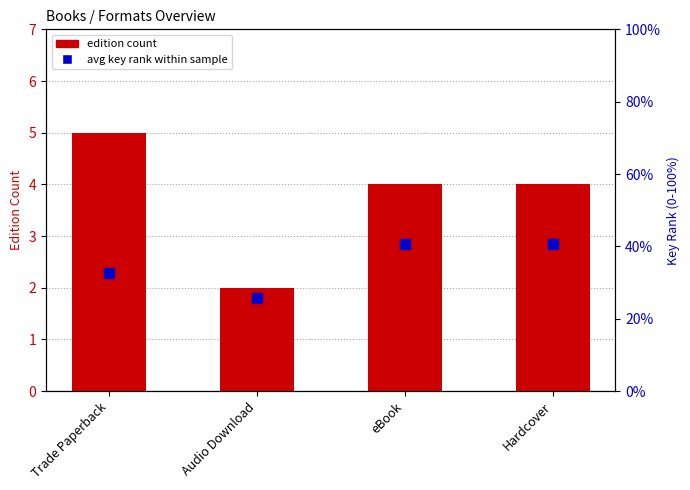

Count the number of categories in the chart.

4